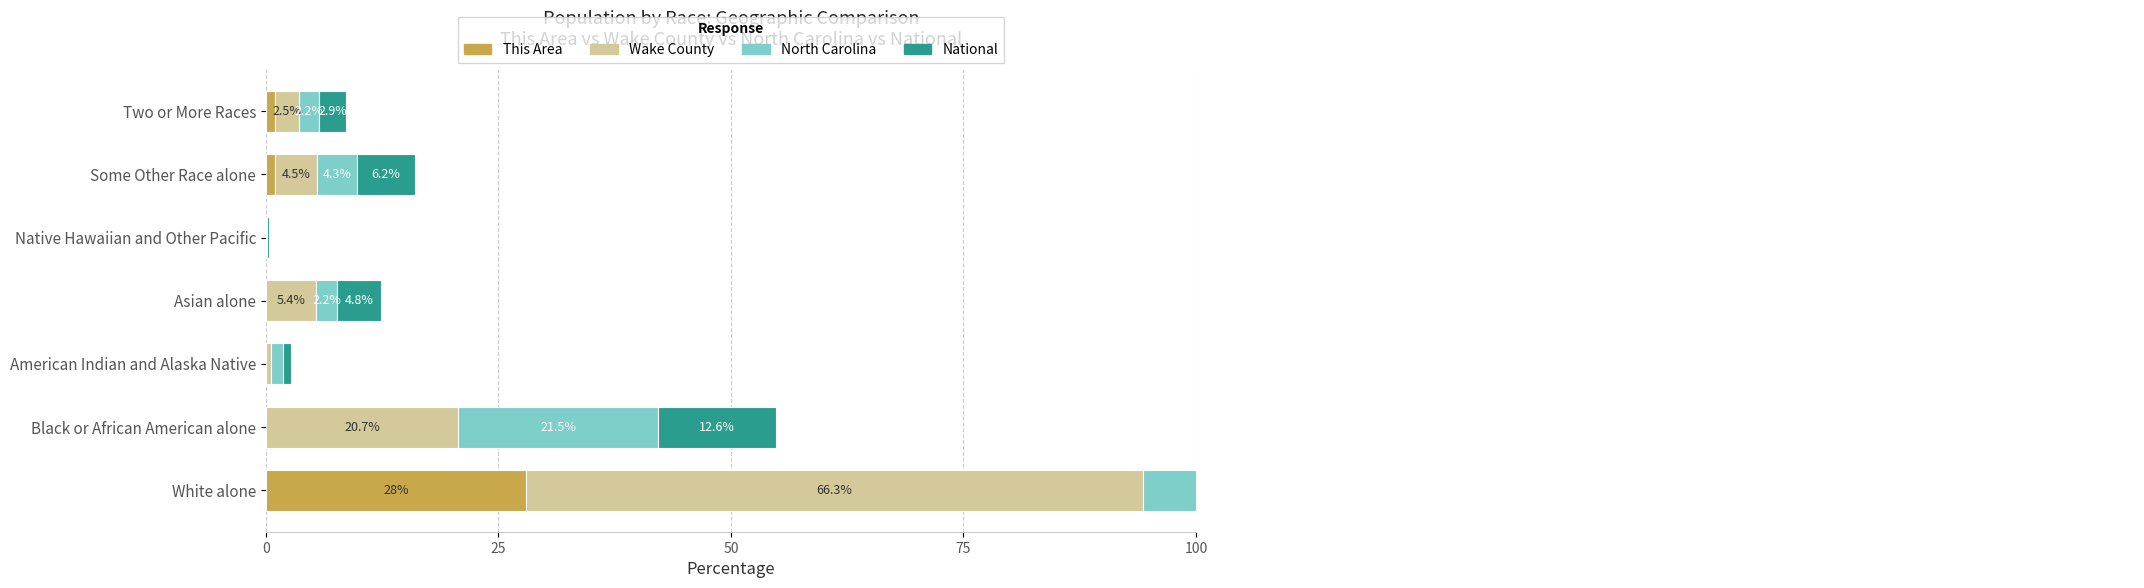

List the series in order of their peak value, lowest first.

This Area, Wake County, North Carolina, National